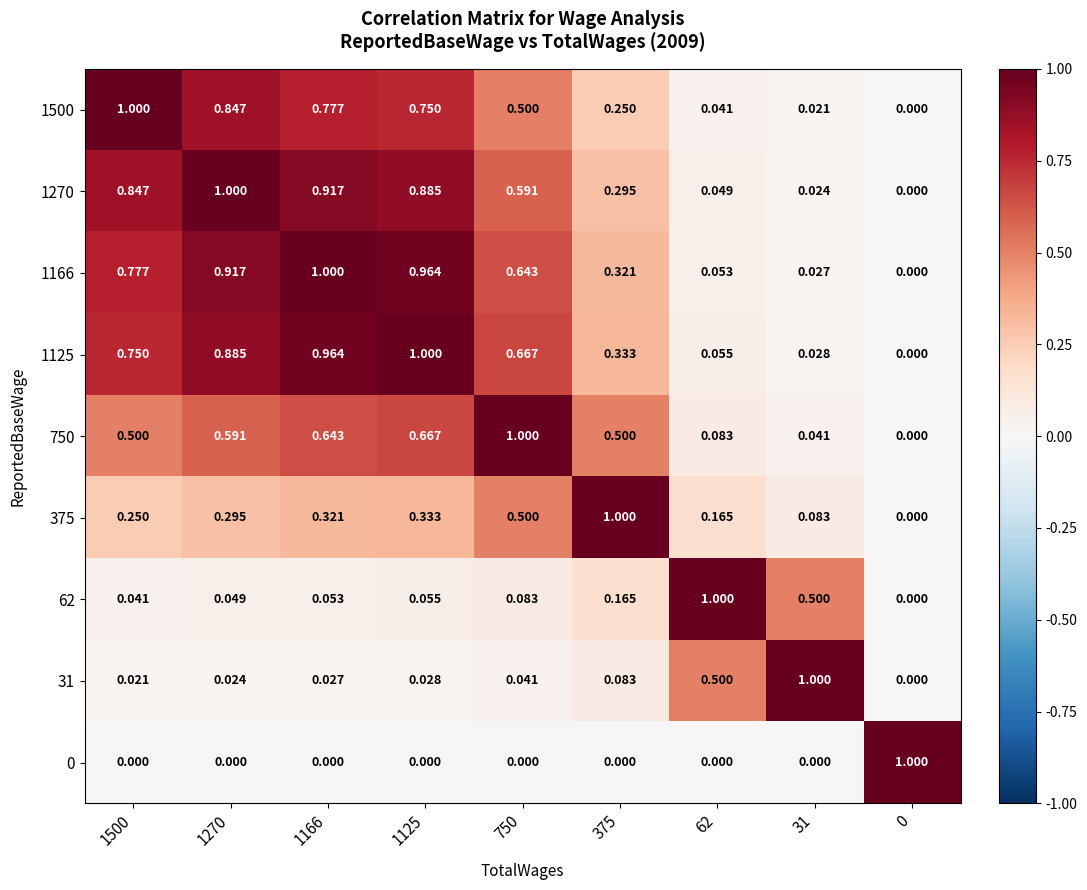

Is the value of 31 at 375 greater than the value of 750 at 1500?

No